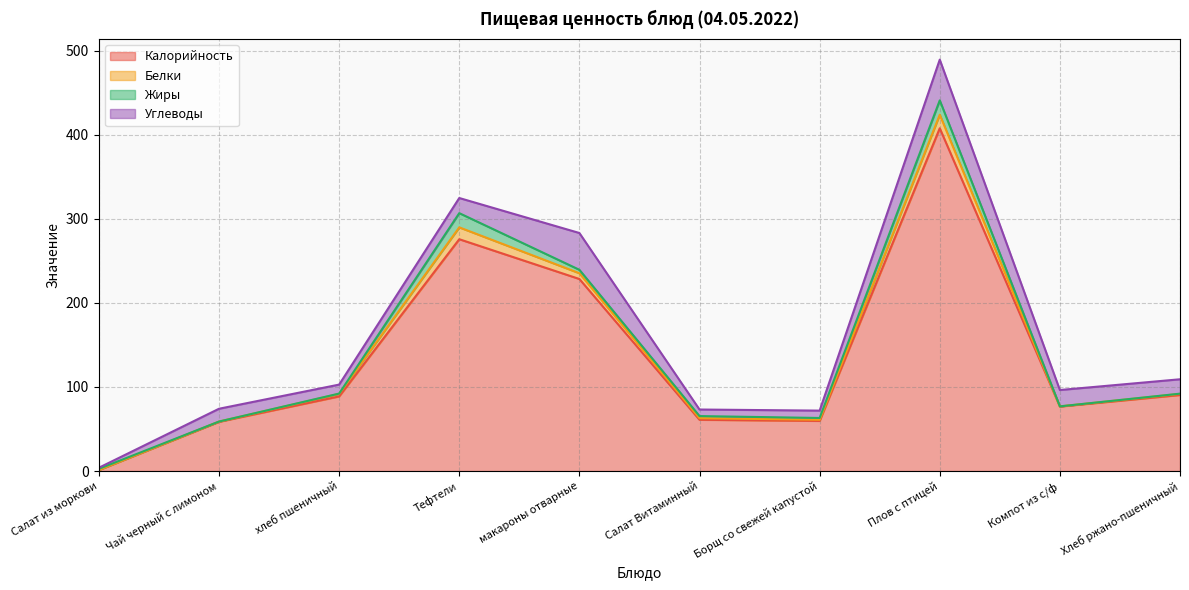

How many lines are shown in the chart?

4